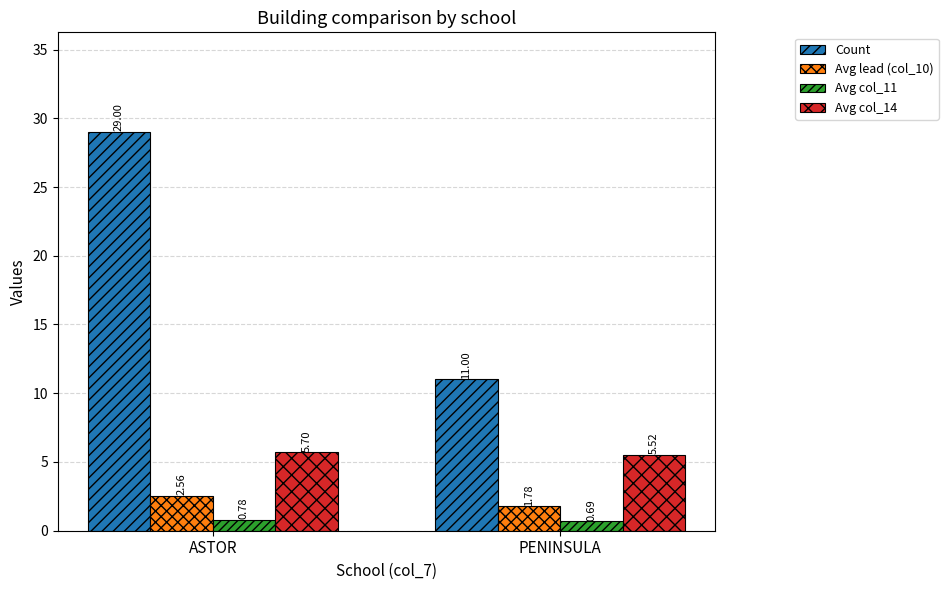

Does the chart contain any negative values?

No